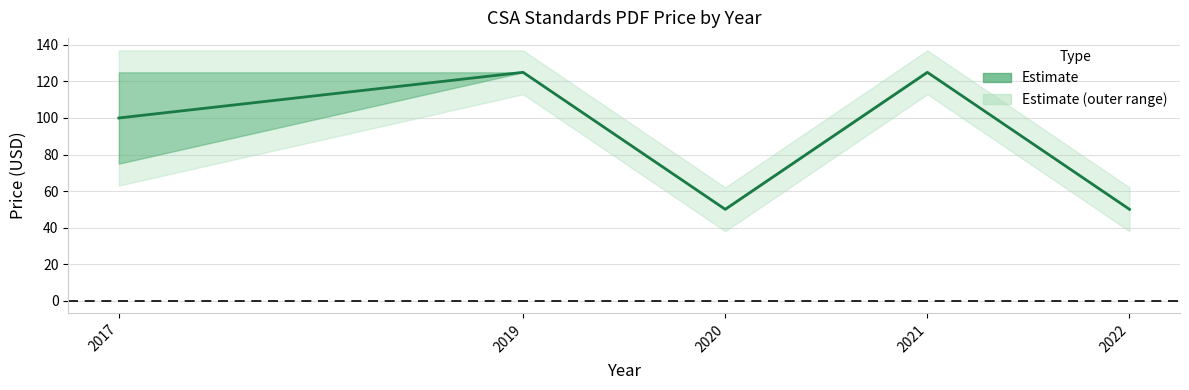

Rank the categories by value from highest to lowest.

2019, 2021, 2017, 2020, 2022